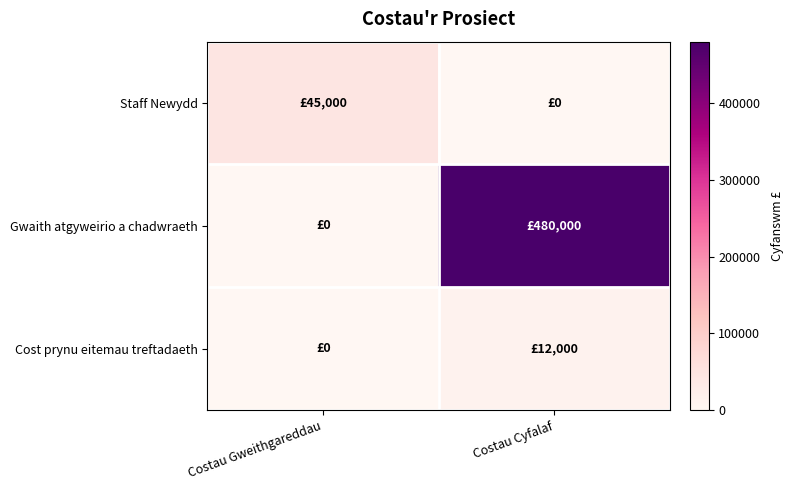

Which category has the lowest value across all series?

Costau Cyfalaf